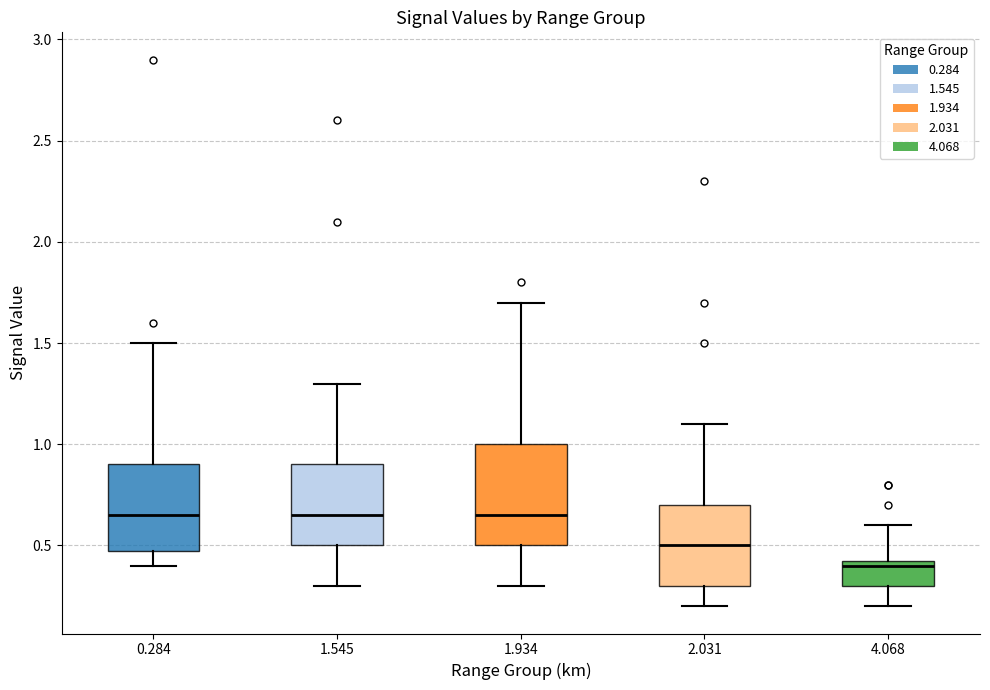

Reading left to right, transcribe this box plot: for each box, give where its median line is, the range the box spans, and where its two whiskers end, as read against the y-axis. The values are not printed on the chart, so give them approximately, as read against the axis.

0.284: median 0.65, box 0.50 to 0.90, whiskers 0.40 to 1.50
1.545: median 0.65, box 0.50 to 0.90, whiskers 0.30 to 1.30
1.934: median 0.65, box 0.50 to 1.00, whiskers 0.30 to 1.70
2.031: median 0.50, box 0.30 to 0.70, whiskers 0.20 to 1.10
4.068: median 0.40, box 0.30 to 0.45, whiskers 0.20 to 0.60